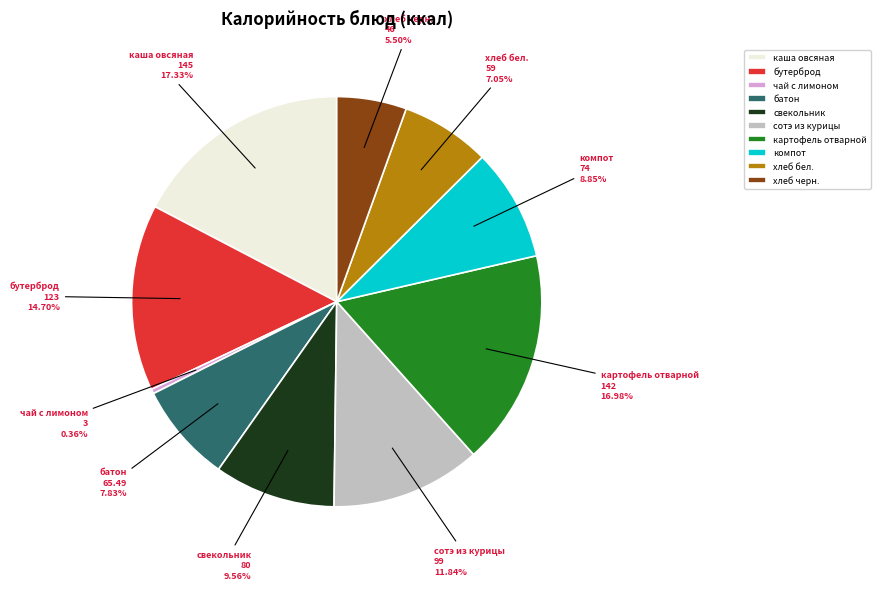

Does any single category account for the majority?

No